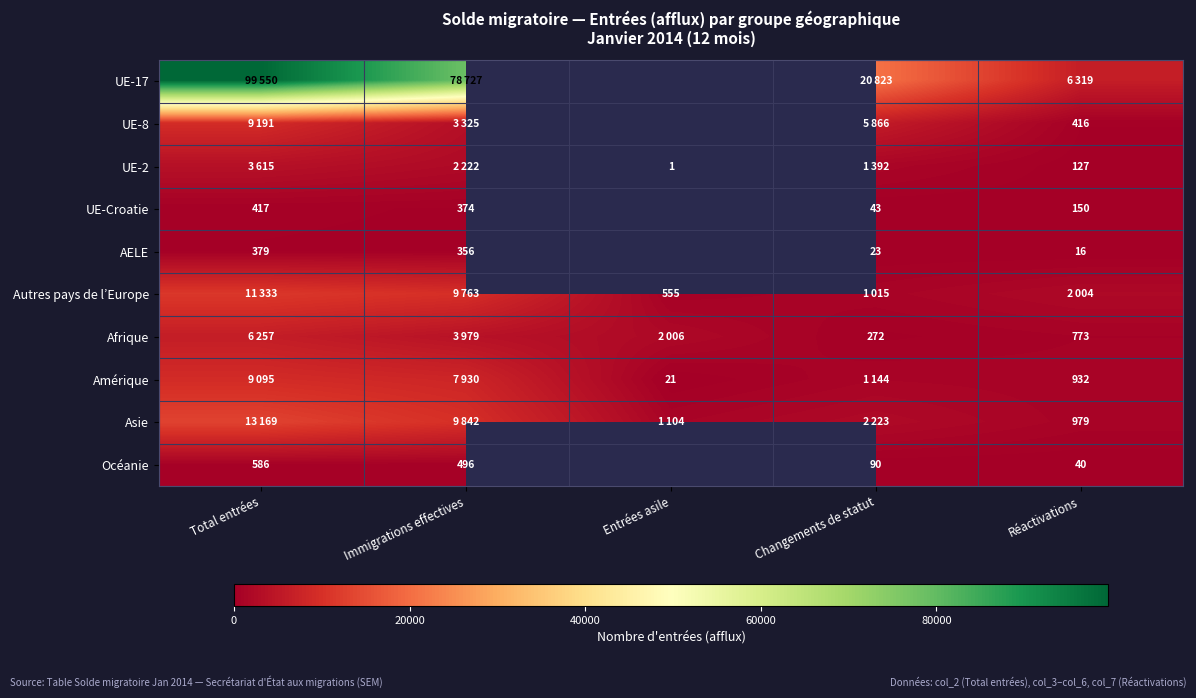

Is it true that Océanie equals 496 at Immigrations effectives?

True